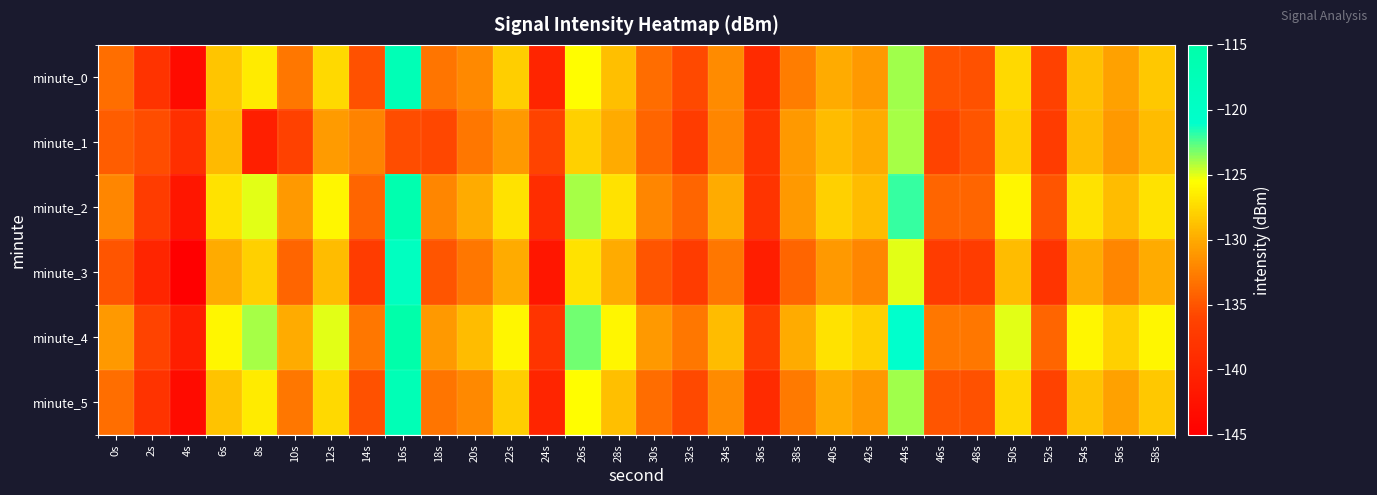

Reading right to left, list all the values displayed in this chart.

minute_0: 58s=-128.4	56s=-130.5	54s=-128.7	52s=-136.2	50s=-127.5	48s=-135.2	46s=-135.0	44s=-123.8	42s=-131.0	40s=-129.9	38s=-132.7	36s=-139.2	34s=-131.8	32s=-135.7	30s=-133.6	28s=-128.9	26s=-125.6	24s=-140.0	22s=-128.1	20s=-131.9	18s=-133.1	16s=-117.3	14s=-135.2	12s=-127.5	10s=-133.0	8s=-126.6	6s=-128.6	4s=-143.4	2s=-138.2	0s=-133.5
minute_1: 58s=-129.0	56s=-131.0	54s=-129.0	52s=-137.0	50s=-128.0	48s=-135.0	46s=-136.0	44s=-124.0	42s=-130.0	40s=-129.0	38s=-131.0	36s=-138.0	34s=-132.0	32s=-137.0	30s=-134.0	28s=-130.0	26s=-128.0	24s=-136.0	22s=-131.0	20s=-133.0	18s=-135.8	16s=-135.4	14s=-132.3	12s=-130.9	10s=-136.3	8s=-140.8	6s=-129.1	4s=-138.7	2s=-135.5	0s=-134.5
minute_2: 58s=-127.0	56s=-129.0	54s=-127.0	52s=-135.0	50s=-126.0	48s=-134.0	46s=-134.0	44s=-122.0	42s=-129.0	40s=-128.0	38s=-131.0	36s=-138.0	34s=-130.0	32s=-134.0	30s=-132.0	28s=-127.0	26s=-124.0	24s=-139.0	22s=-127.0	20s=-130.0	18s=-132.0	16s=-116.0	14s=-134.0	12s=-126.0	10s=-131.0	8s=-125.0	6s=-127.0	4s=-142.0	2s=-137.0	0s=-132.0
minute_3: 58s=-130.0	56s=-132.0	54s=-130.0	52s=-138.0	50s=-129.0	48s=-137.0	46s=-137.0	44s=-125.0	42s=-132.0	40s=-131.0	38s=-134.0	36s=-141.0	34s=-133.0	32s=-137.0	30s=-135.0	28s=-130.0	26s=-127.0	24s=-142.0	22s=-130.0	20s=-133.0	18s=-135.0	16s=-119.0	14s=-137.0	12s=-129.0	10s=-134.0	8s=-128.0	6s=-130.0	4s=-145.0	2s=-140.0	0s=-135.0
minute_4: 58s=-126.0	56s=-128.0	54s=-126.0	52s=-134.0	50s=-125.0	48s=-133.0	46s=-133.0	44s=-121.0	42s=-128.0	40s=-127.0	38s=-130.0	36s=-137.0	34s=-129.0	32s=-133.0	30s=-131.0	28s=-126.0	26s=-123.0	24s=-138.0	22s=-126.0	20s=-129.0	18s=-131.0	16s=-115.0	14s=-133.0	12s=-125.0	10s=-130.0	8s=-124.0	6s=-126.0	4s=-141.0	2s=-136.0	0s=-131.0
minute_5: 58s=-128.4	56s=-130.5	54s=-128.7	52s=-136.2	50s=-127.5	48s=-135.2	46s=-135.0	44s=-123.8	42s=-131.0	40s=-129.9	38s=-132.7	36s=-139.2	34s=-131.8	32s=-135.7	30s=-133.6	28s=-128.9	26s=-125.6	24s=-140.0	22s=-128.1	20s=-131.9	18s=-133.1	16s=-117.3	14s=-135.2	12s=-127.5	10s=-133.0	8s=-126.6	6s=-128.6	4s=-143.4	2s=-138.2	0s=-133.5